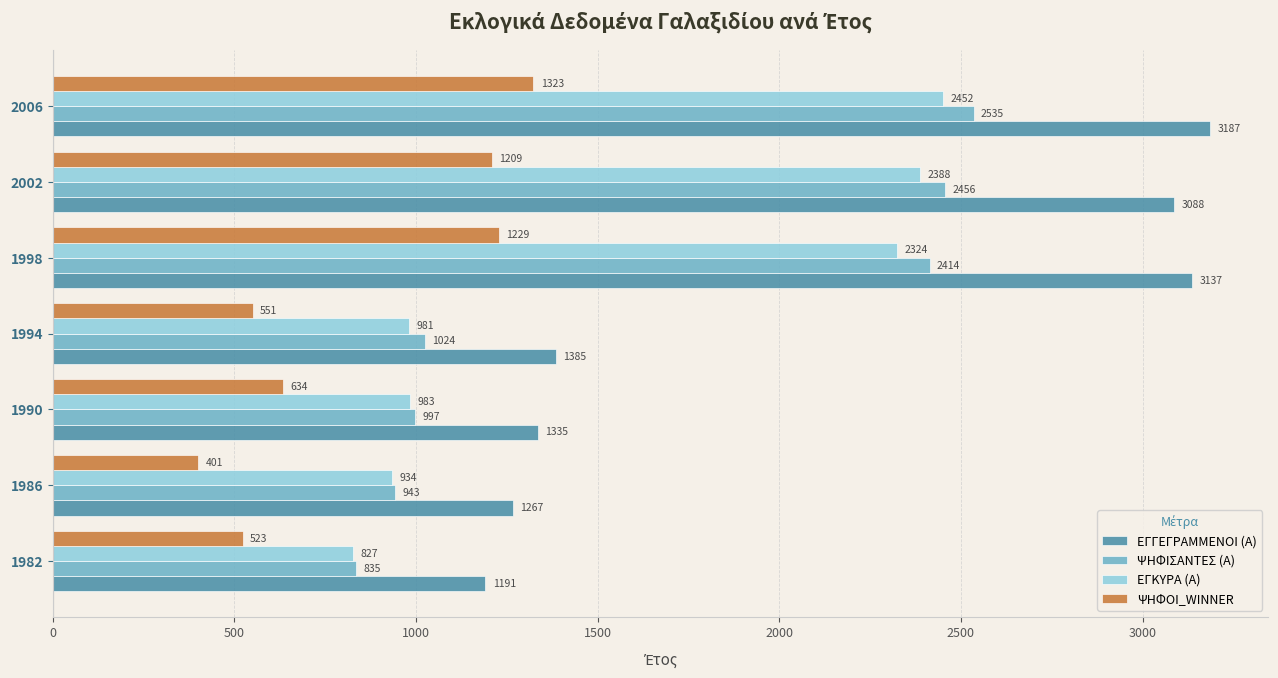

Which series changed the most between 1990 and 2006?

ΕΓΓΕΓΡΑΜΜΕΝΟΙ (Α)